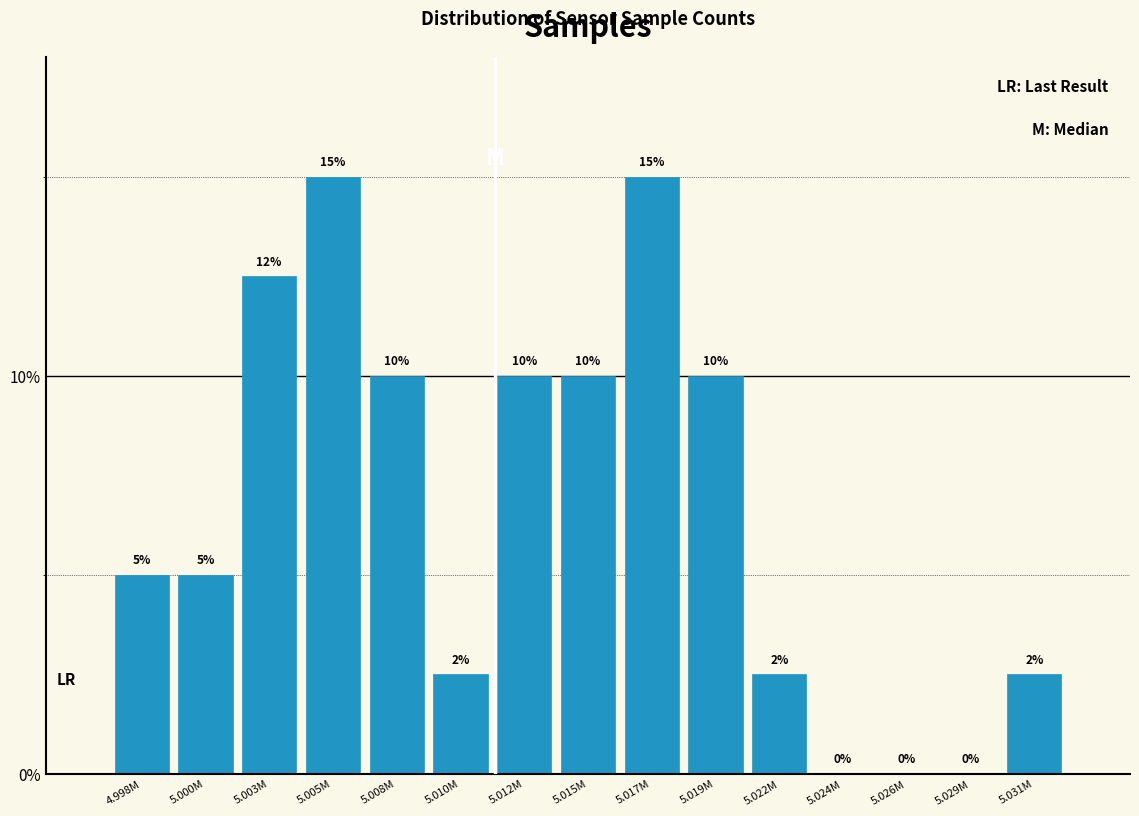

Between 5.024M and 5.015M, which is larger?

5.015M